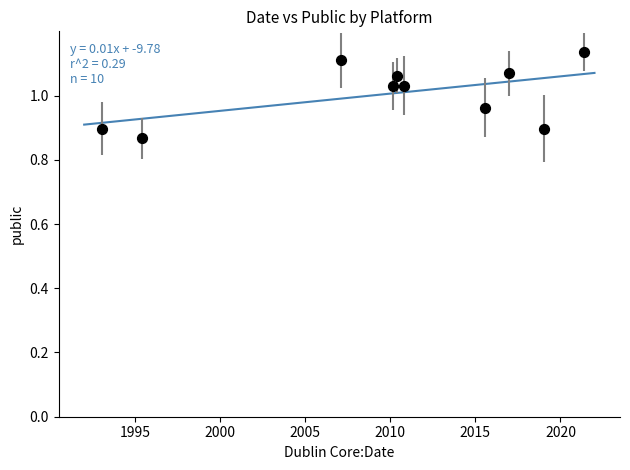

What is the range of Y values (max minus min)?

0.3